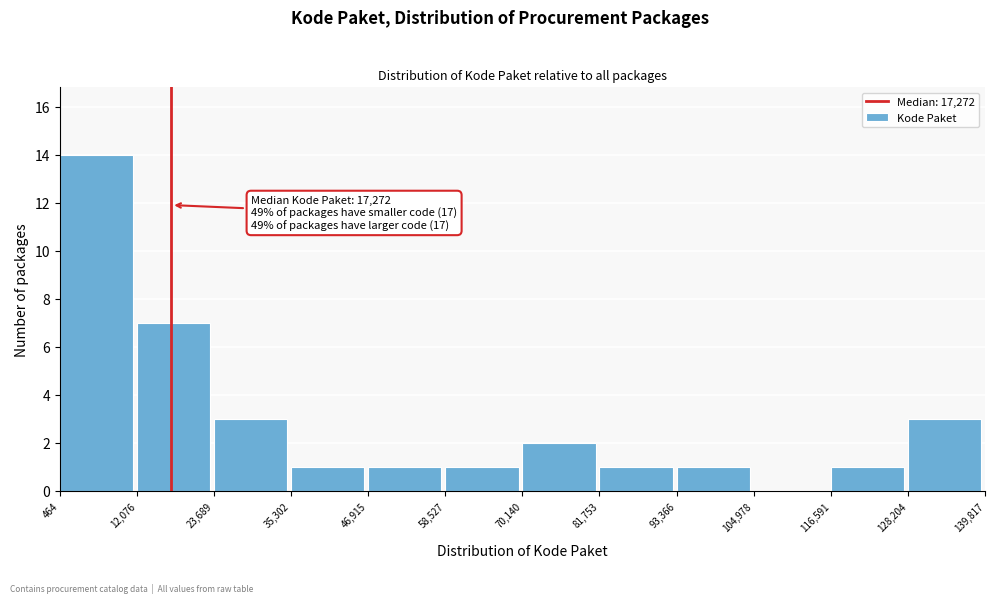

Which range on the x-axis has the tallest bar?

464 to 12,076